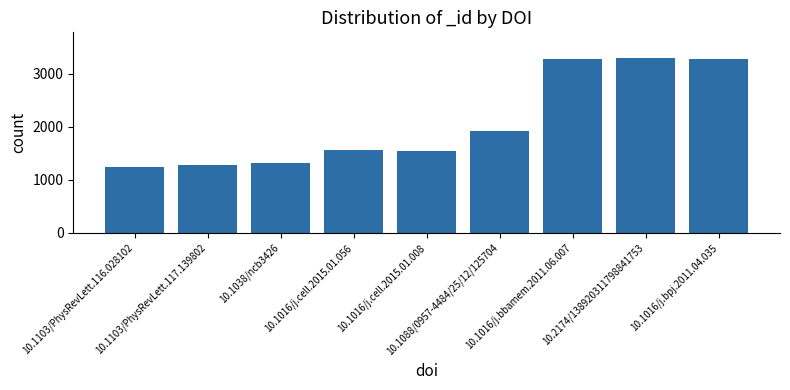

True or false: the data shows 1887 at 10.1038/ncb3426.

False